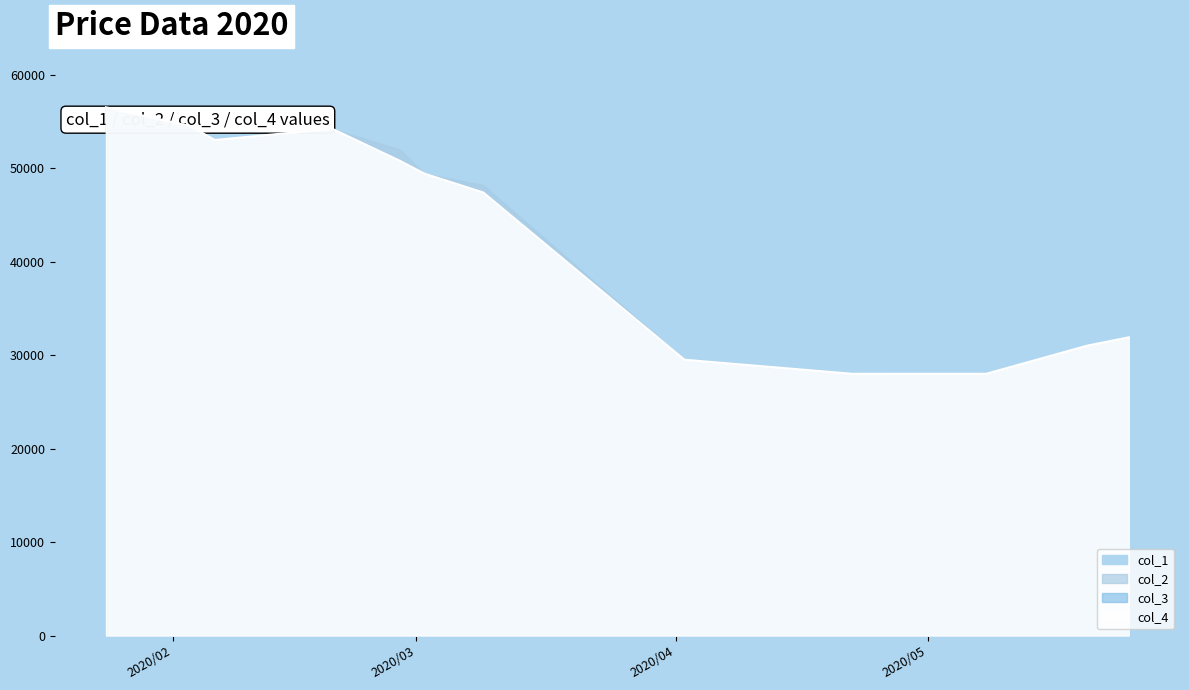

At which category is the sum across all series the highest?

2020/01/24